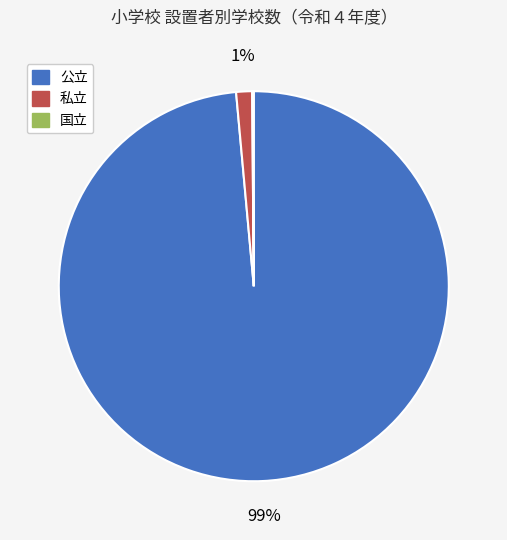

True or false: 私立 accounts for 11% of the total.

False